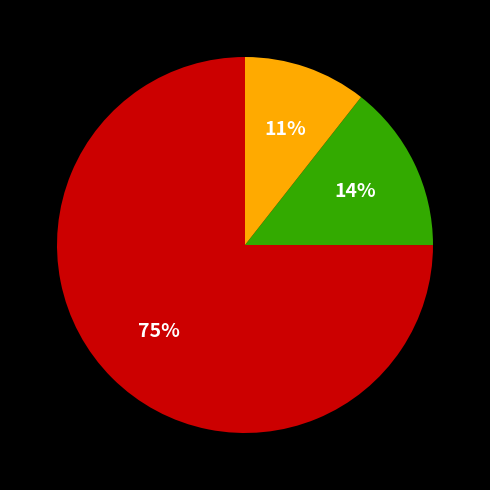

To the nearest percent, what is the average slice percentage?

33%